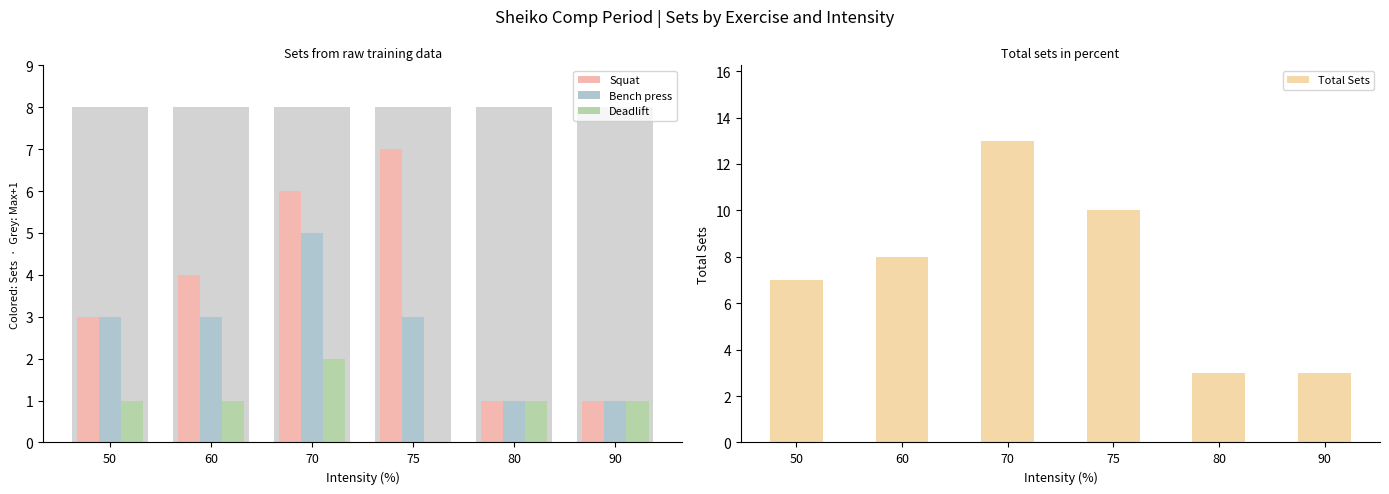

The Deadlift series shows 1 at 80. True or false?

True